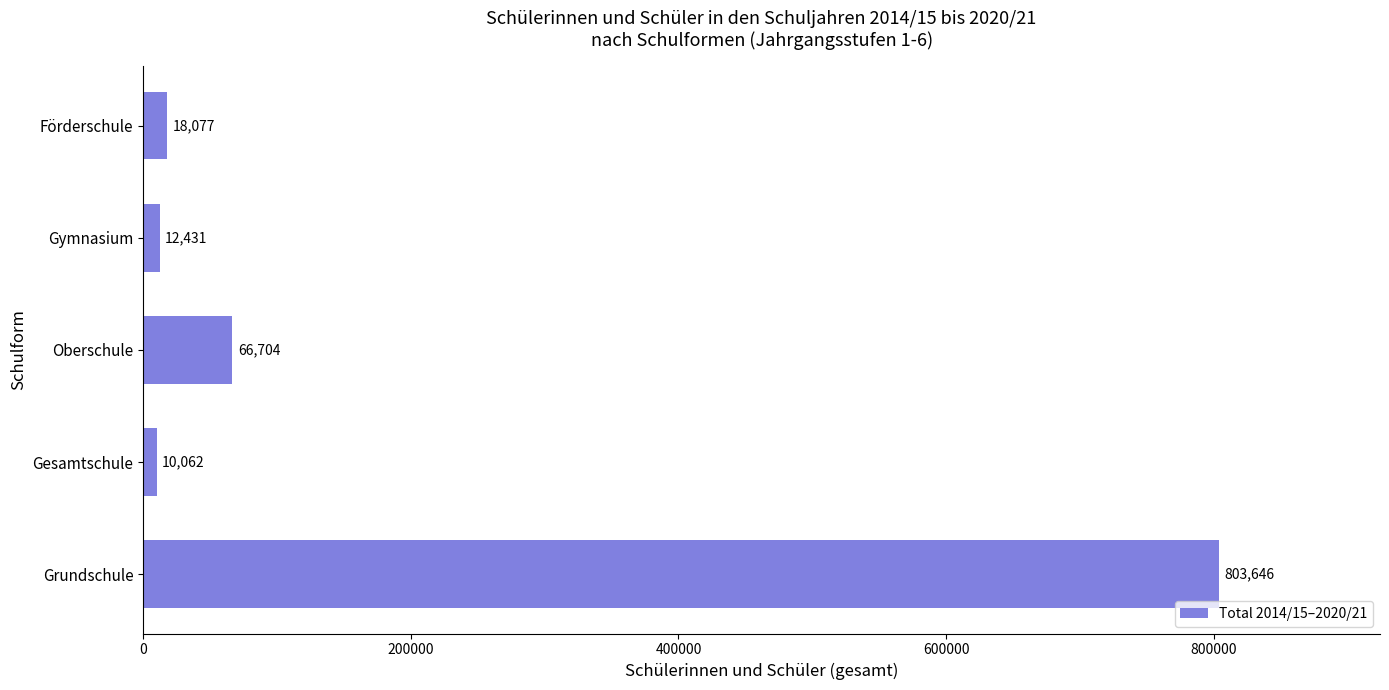

What is the sum of all values?

910920